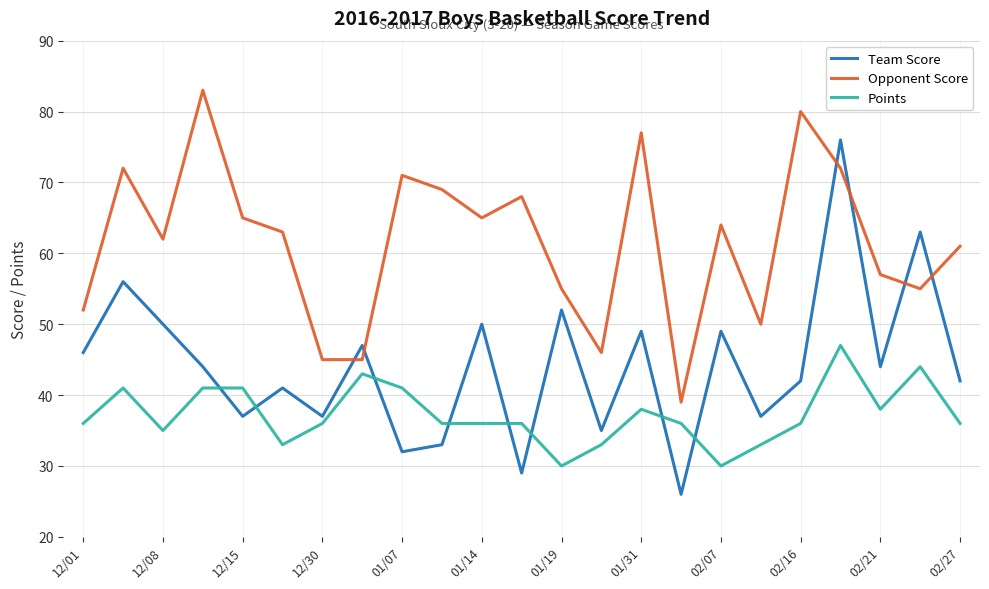

Rank the series by their maximum value, from highest to lowest.

Opponent Score, Team Score, Points